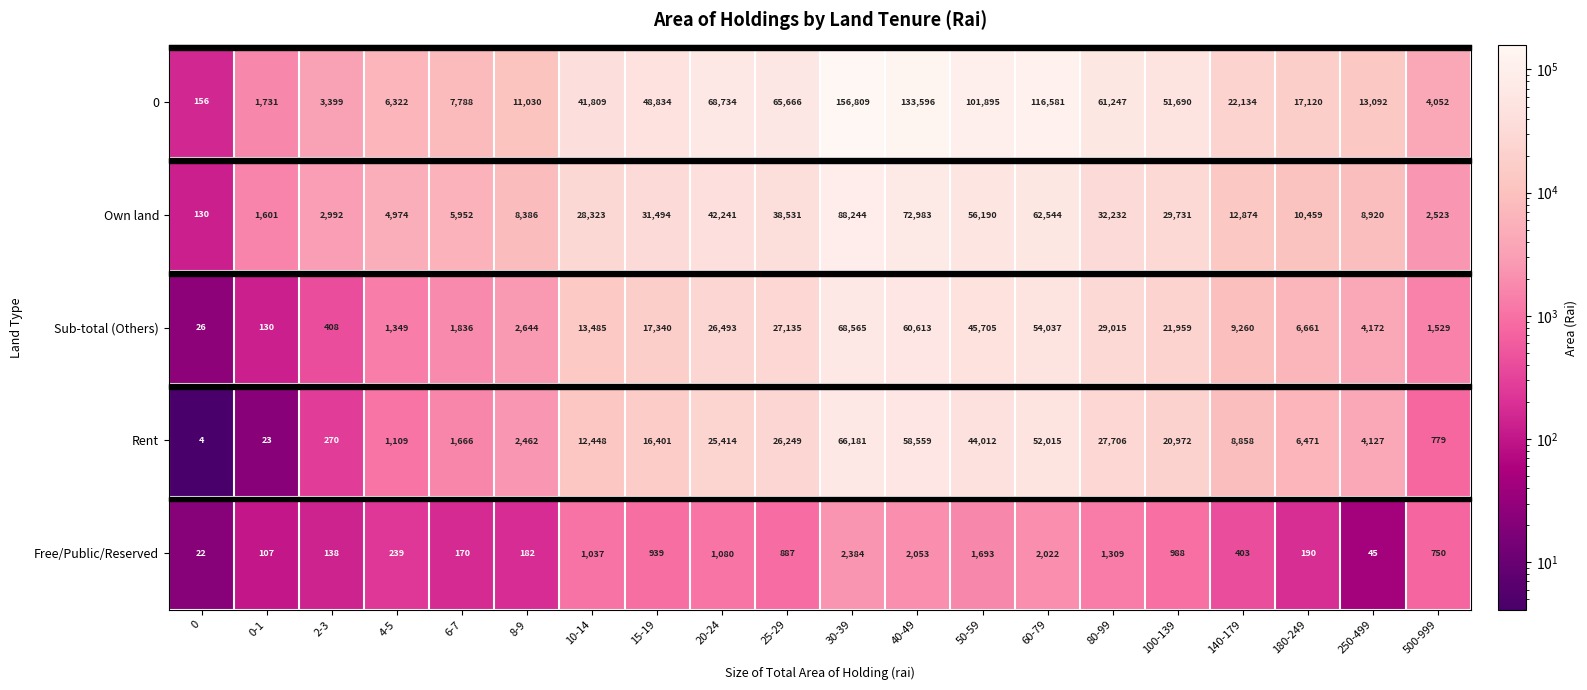

What is the difference between the Sub-total (Others) values at 6-7 and 2-3?

1428